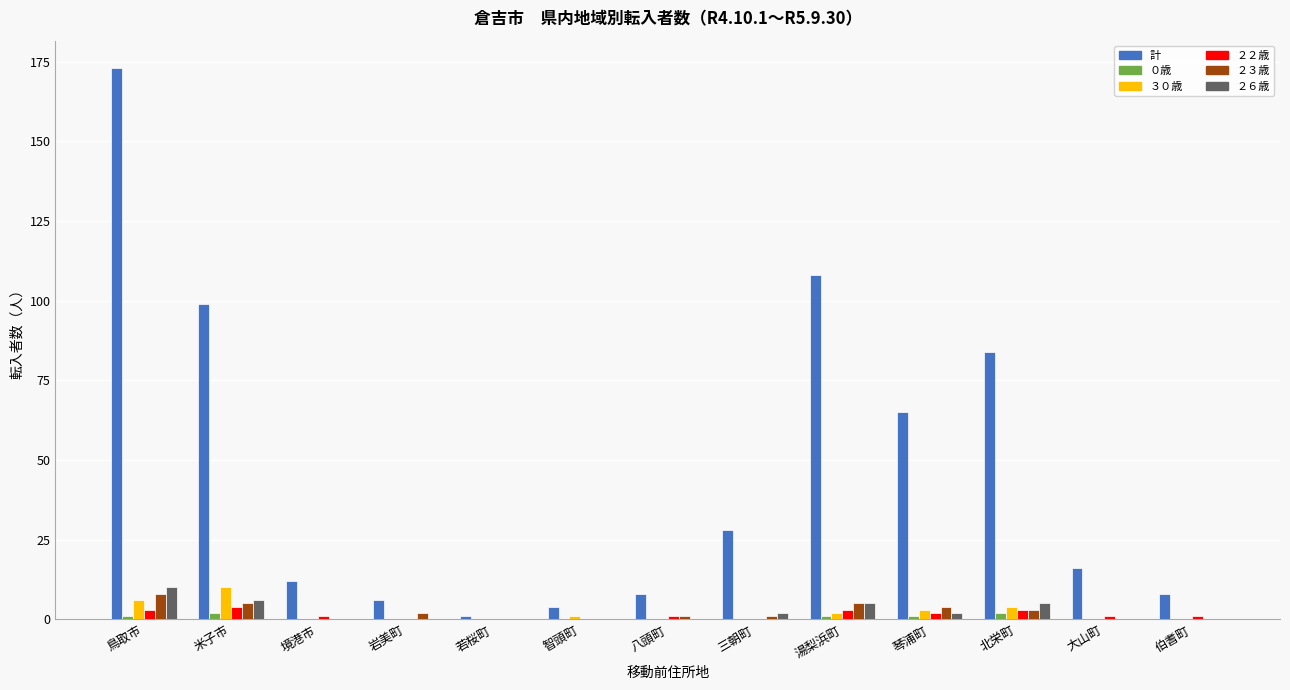

The ２２歳 series shows 1 at 大山町. True or false?

True